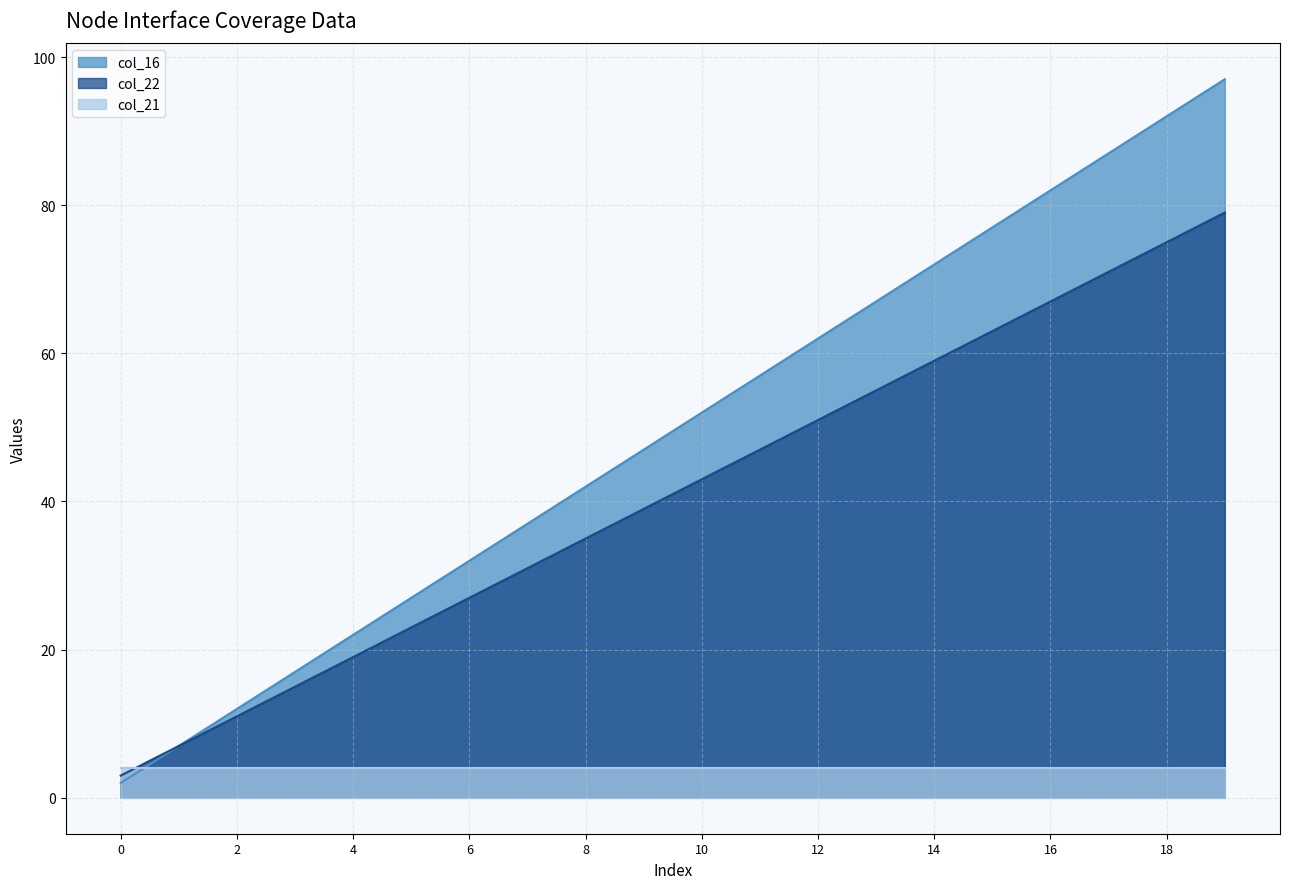

Between 4 and 4, which series saw the biggest shift?

col_16